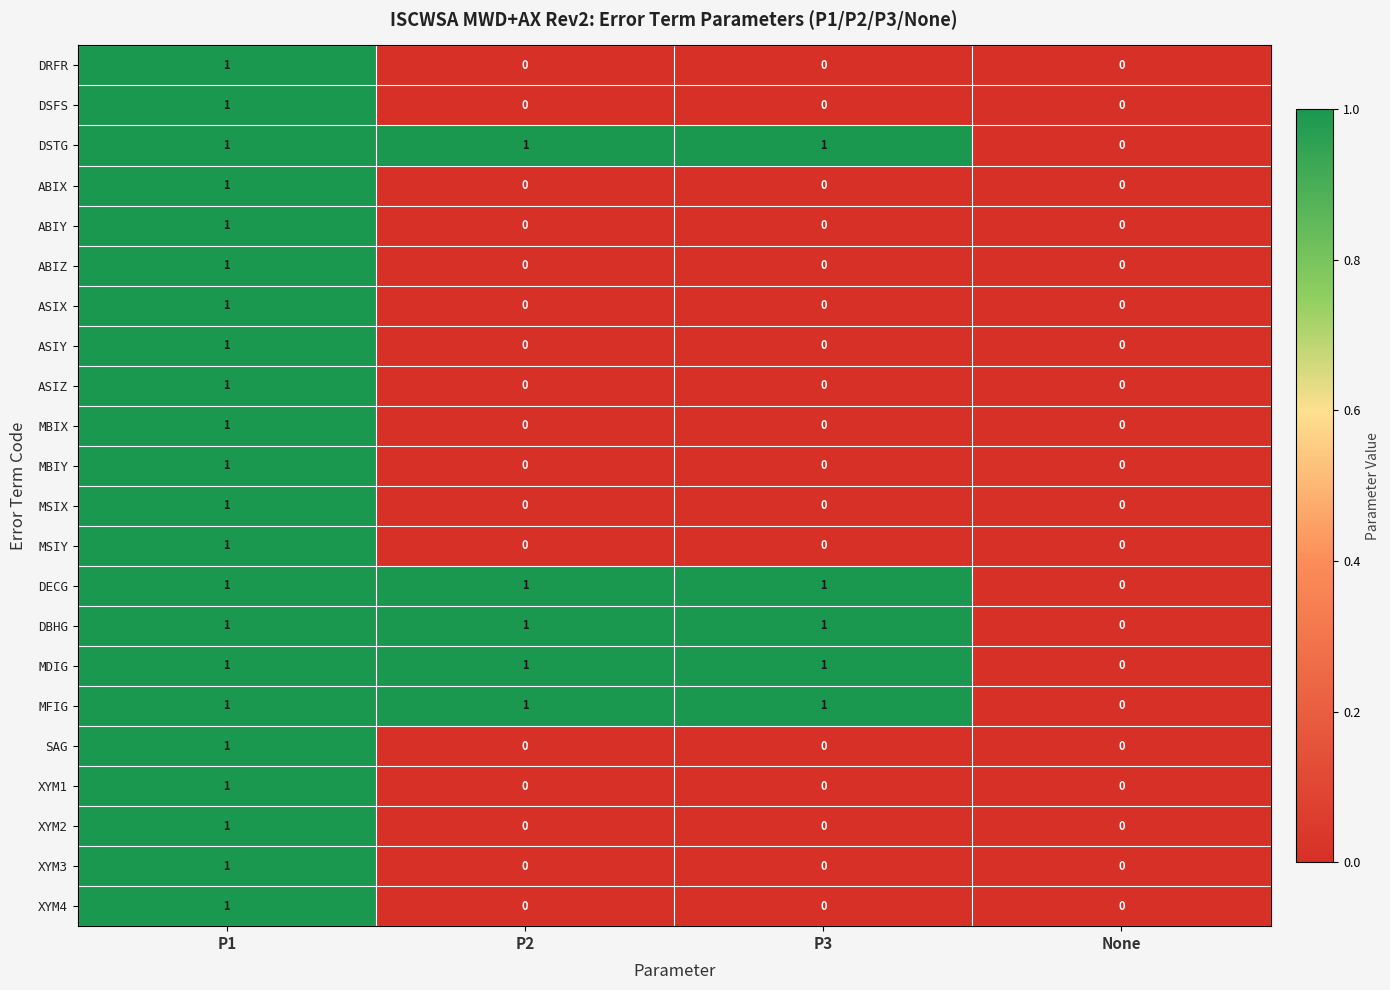

At which category is the sum across all series the highest?

P1